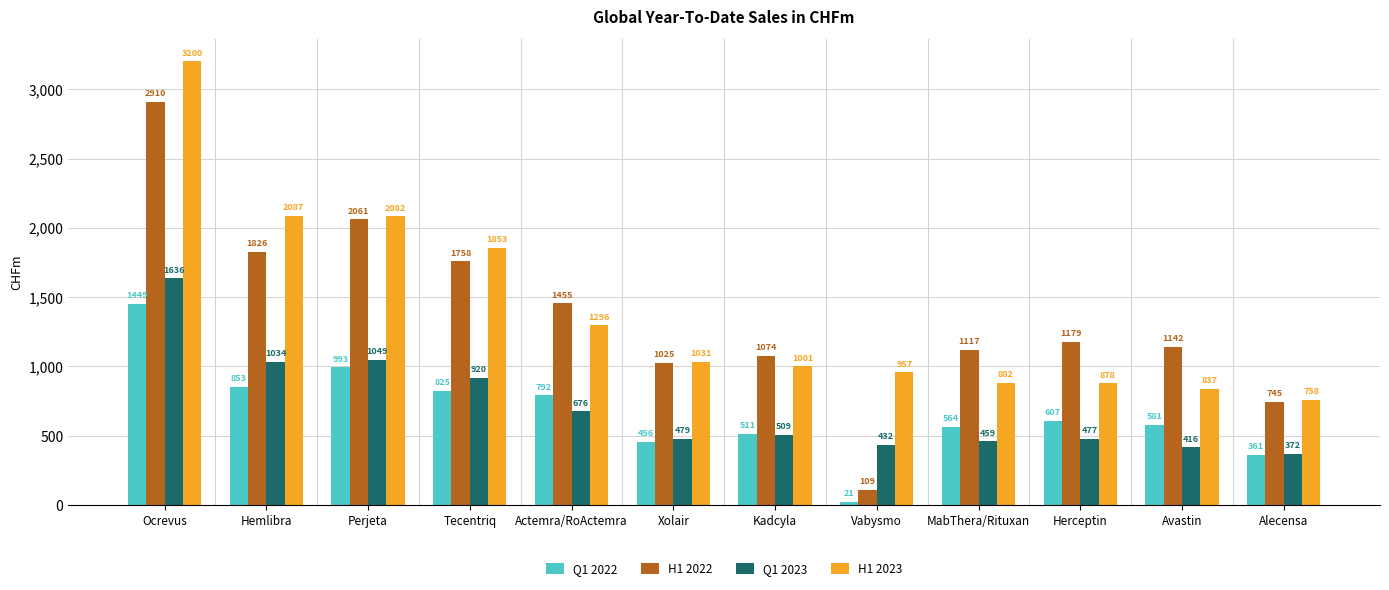

What is the difference between the maximum and minimum values in the H1 2023 series?

2442